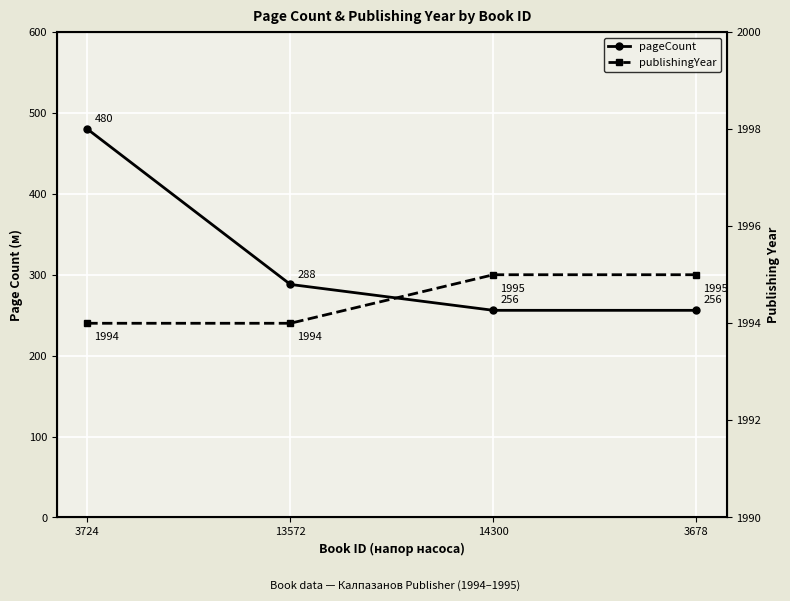

What is the spread (max minus min) of values at 3724?

1514